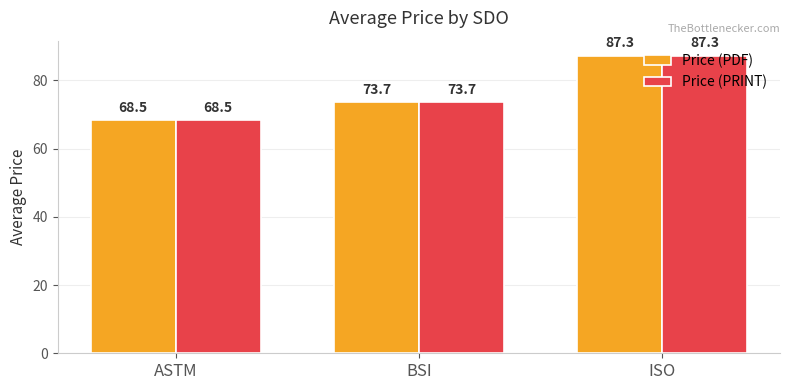

Rank the categories by Price (PDF) value from lowest to highest.

ASTM, BSI, ISO